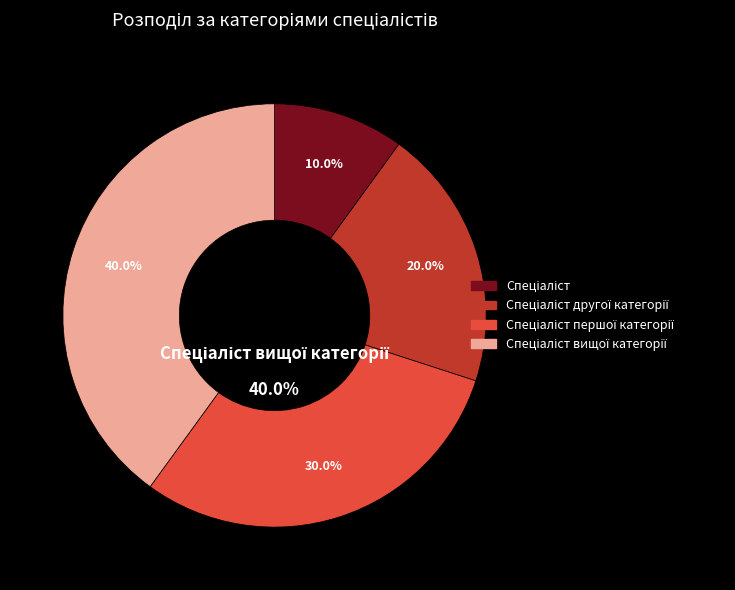

Combined, what portion of the pie is Спеціаліст першої категорії and Спеціаліст другої категорії?

50.0%